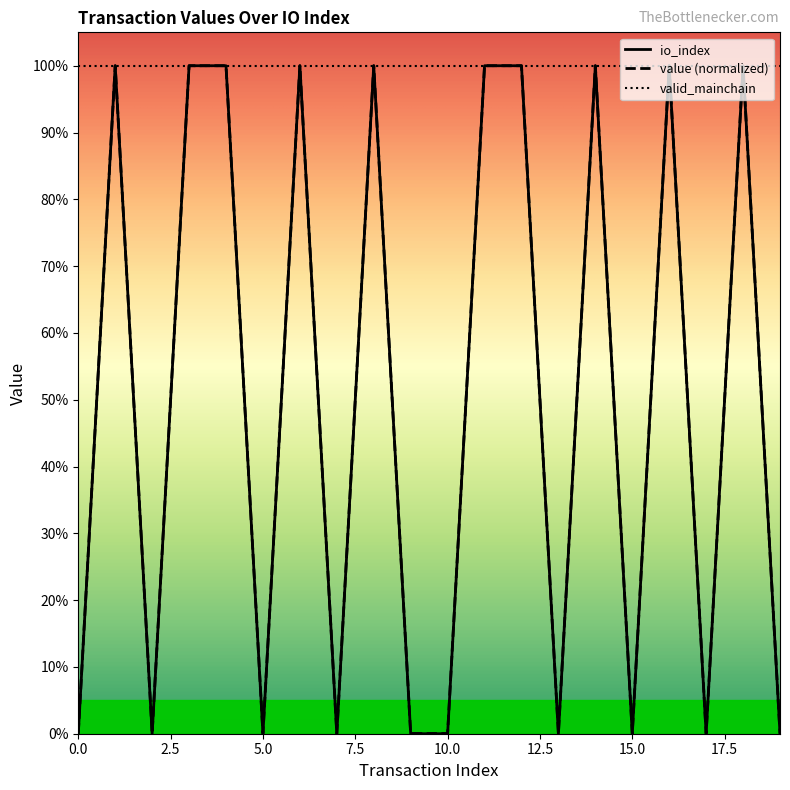

Which series has the widest spread of values?

io_index